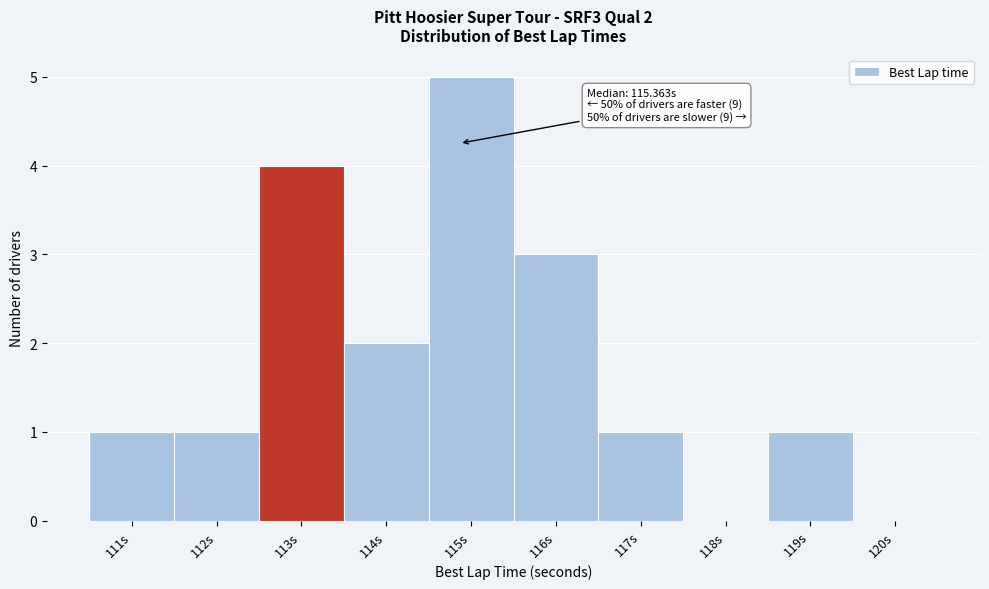

Reading left to right, what are all the values shown in this chart?

111s=1	112s=1	113s=4	114s=2	115s=5	116s=3	117s=1	118s=0	119s=1	120s=0